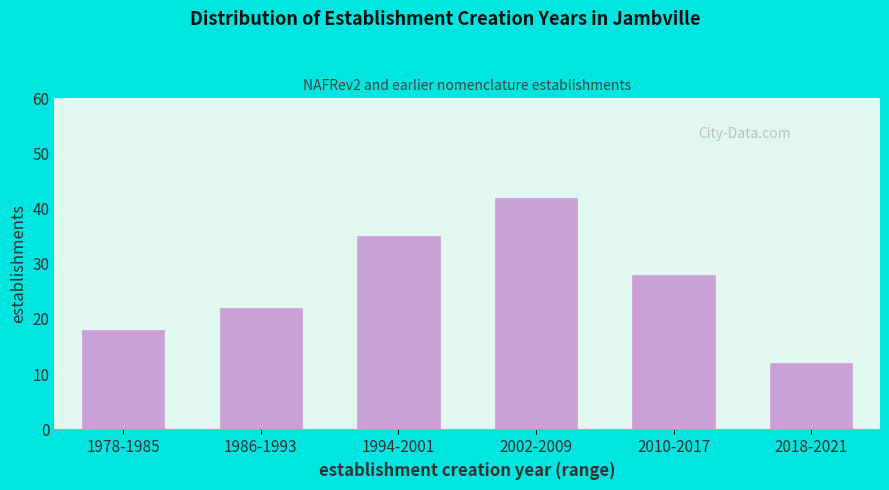

Reading right to left, extract all data points from this chart.

12	28	42	35	22	18